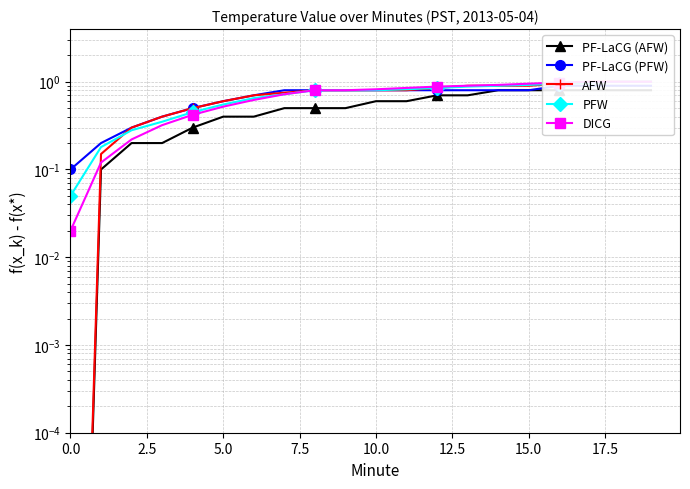

Which series changed the most between 10 and 15?

PF-LaCG (AFW)